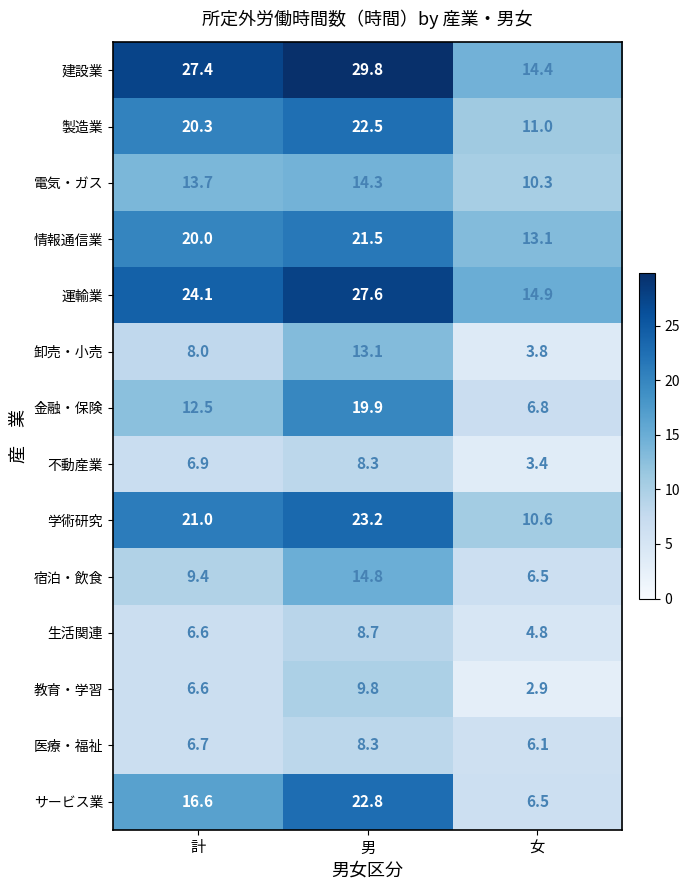

At which category is the sum across all series the highest?

男